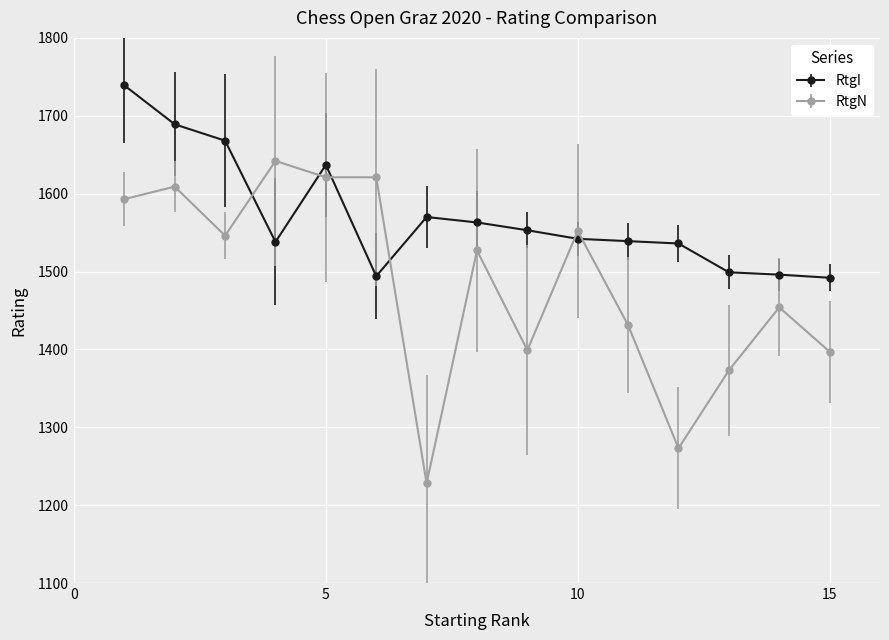

True or false: RtgN has more than 2 interior local peaks.

True